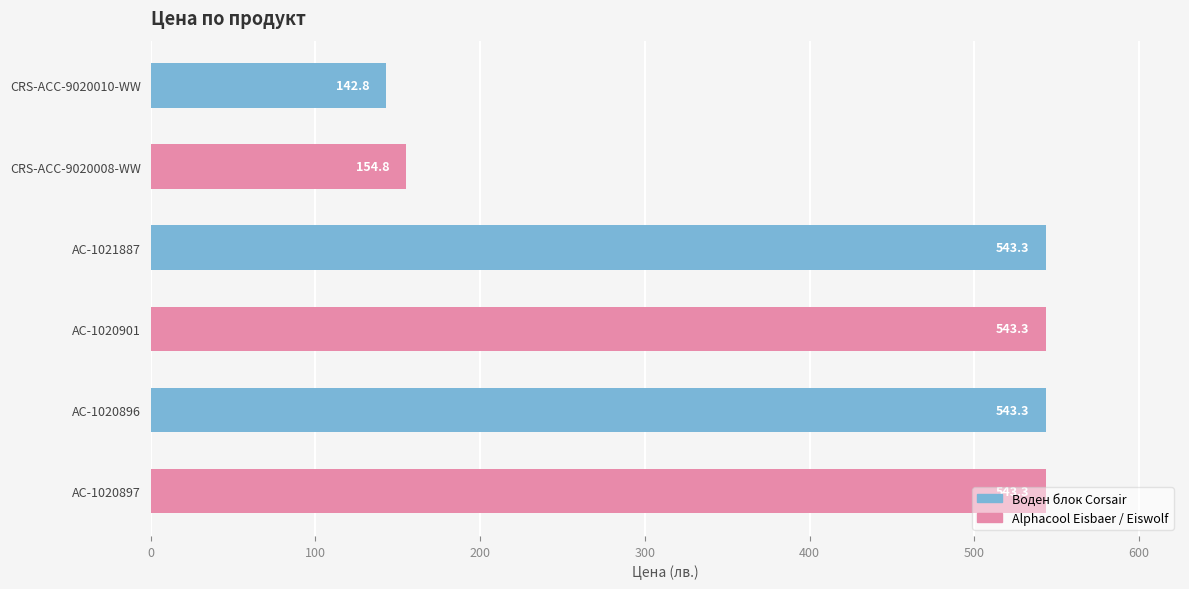

What is the ratio of the value at AC-1021887 to the value at AC-1020901?

1.0